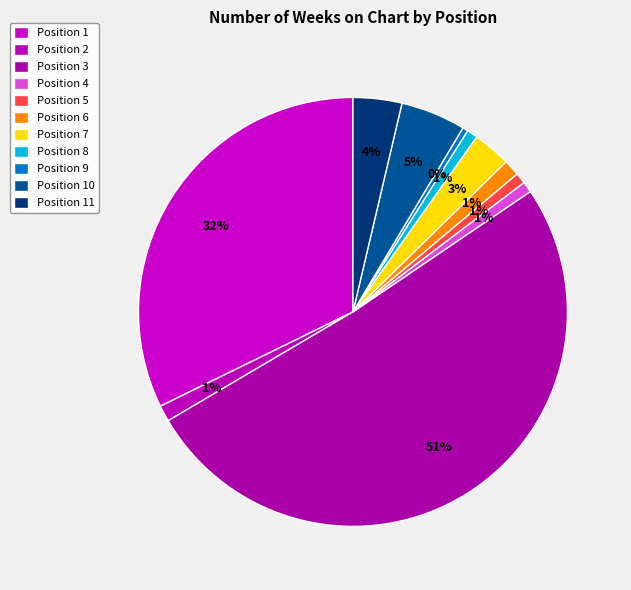

How many slices are in this pie chart?

11